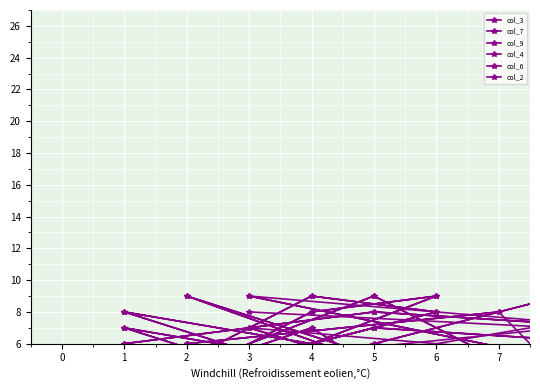

Which series has the widest spread of values?

col_3